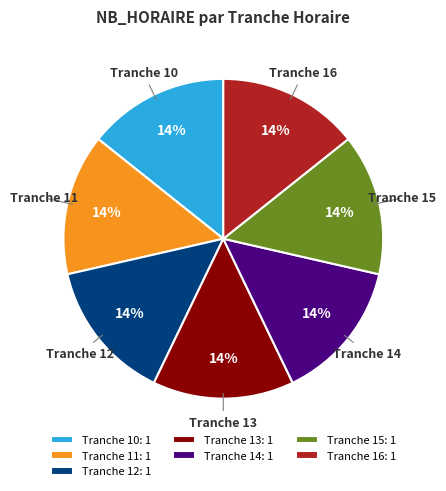

The Tranche 14: 1 slice represents 14% of the pie. True or false?

True